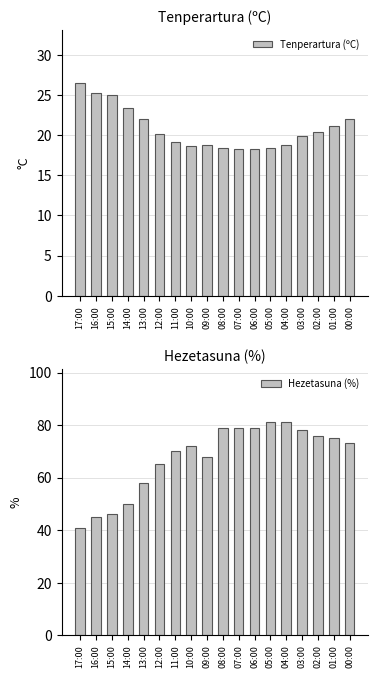

What is the label of the 3rd bar from the left?

15:00